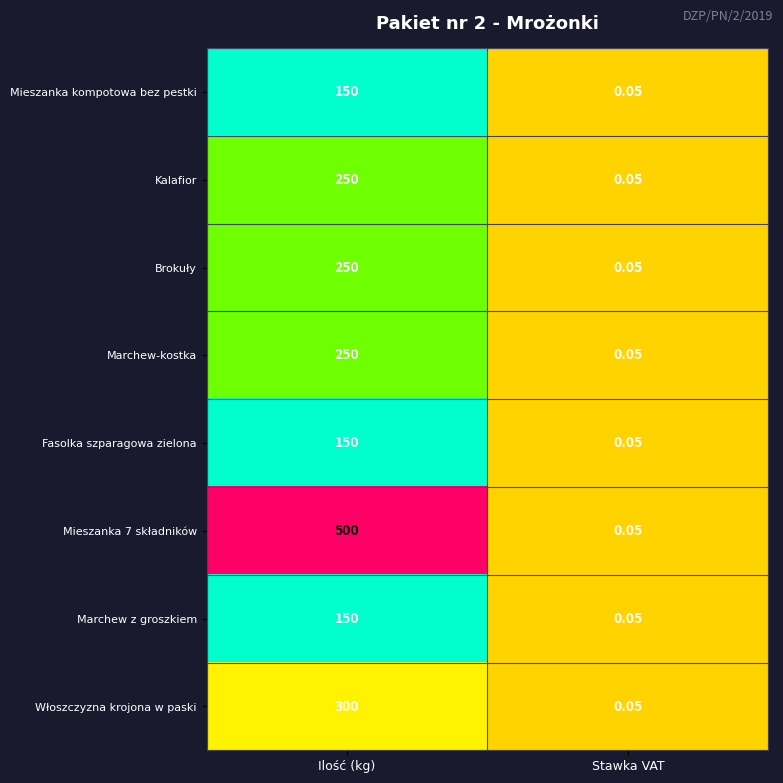

Where is Kalafior nearest to the value 125?

Stawka VAT